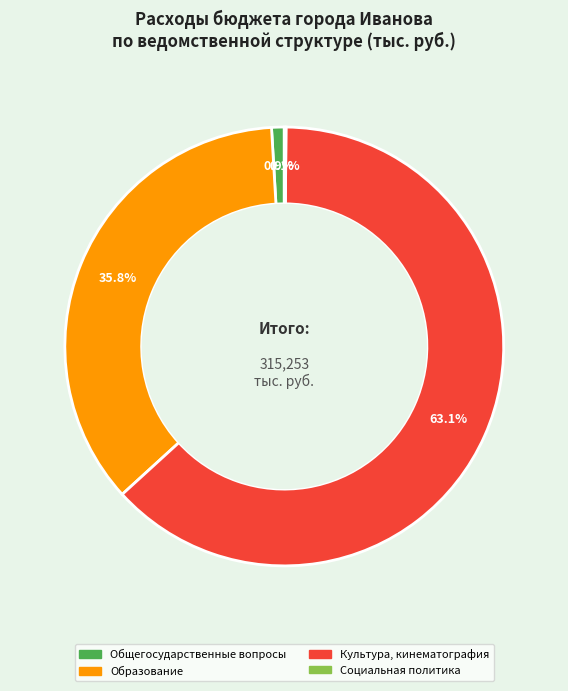

Which slice is the largest?

Культура, кинематография